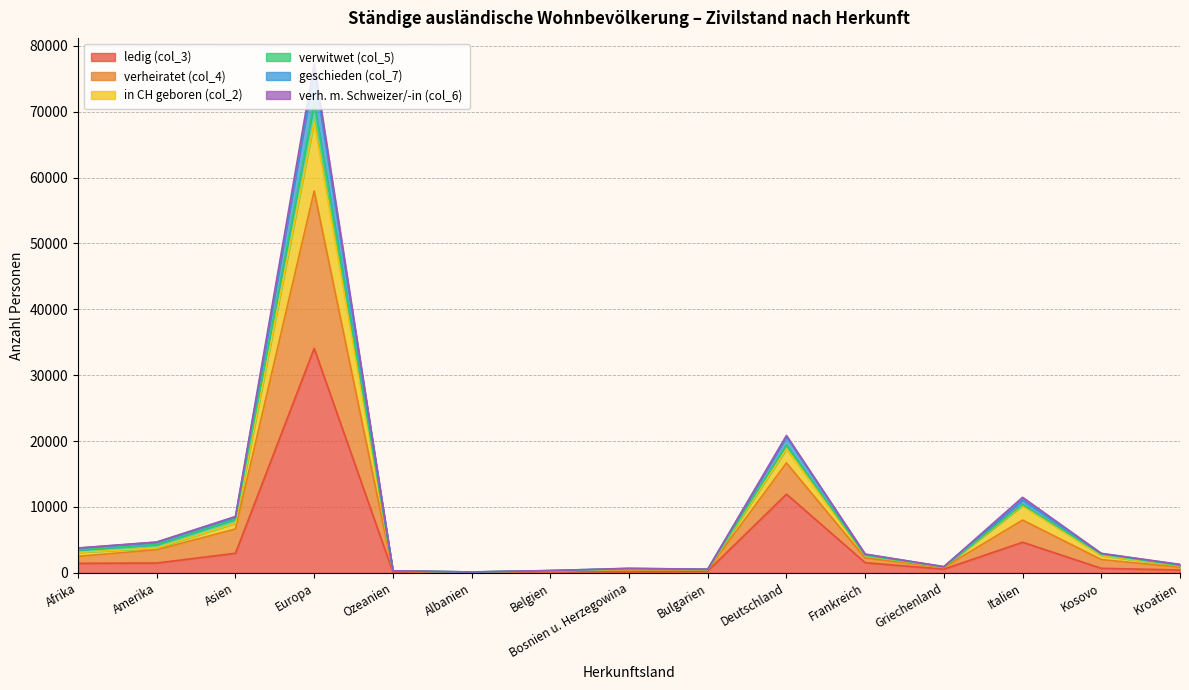

The ledig (col_3) series shows 34078 at Europa. True or false?

True